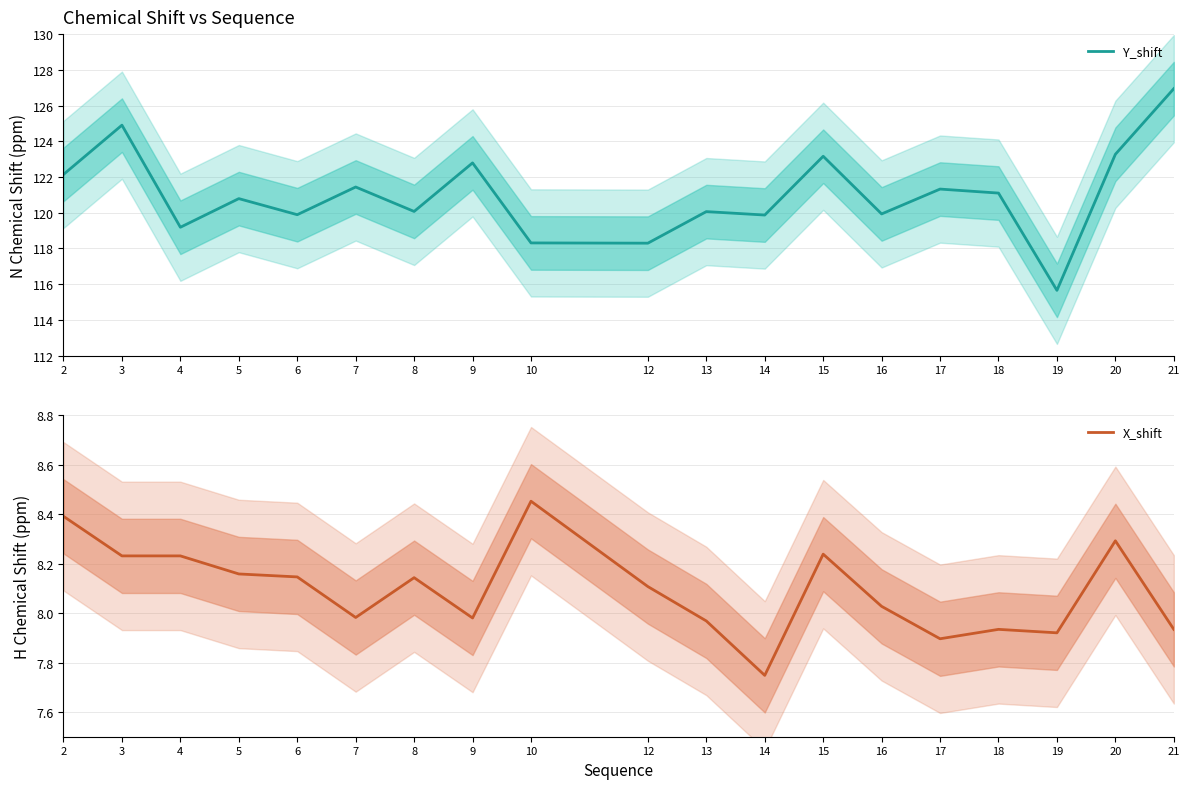

Rank the categories by X_shift value from highest to lowest.

10, 2, 20, 15, 3, 4, 5, 6, 8, 12, 16, 7, 9, 13, 18, 21, 19, 17, 14